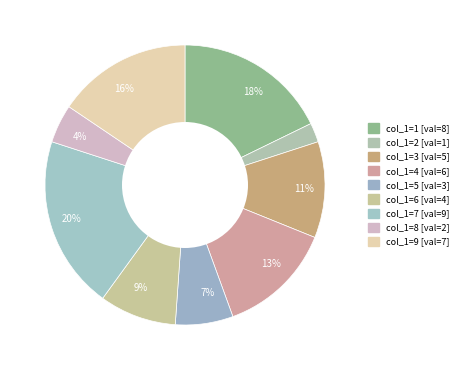

Does any single category account for the majority?

No